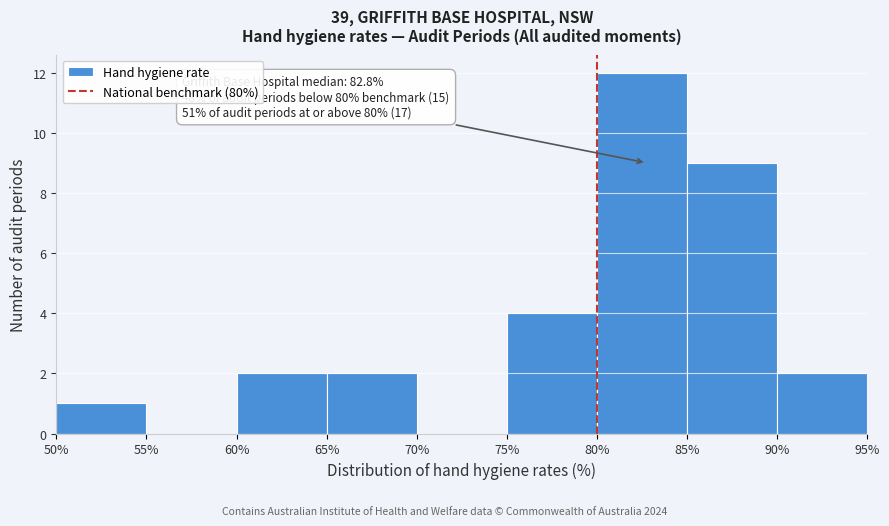

Over which range of the x-axis is the bar tallest?

80% to 85%